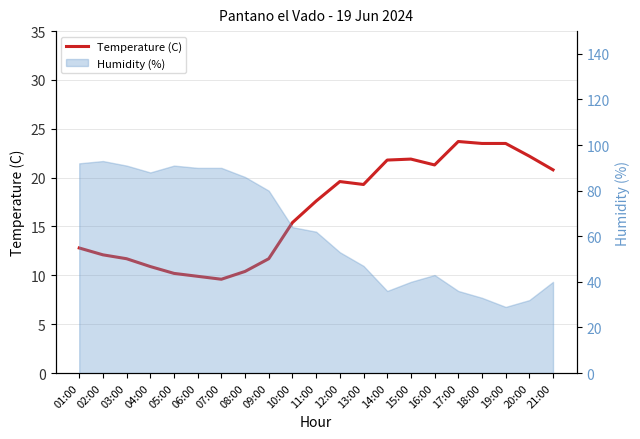

Does the chart display data point markers on the line(s)?

No